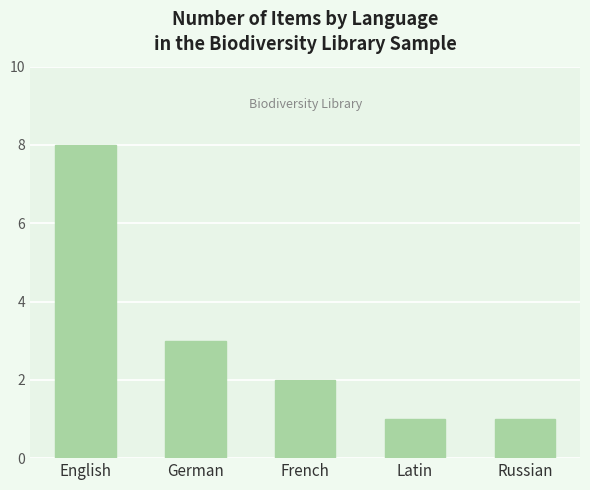

Read the value at Russian.

1